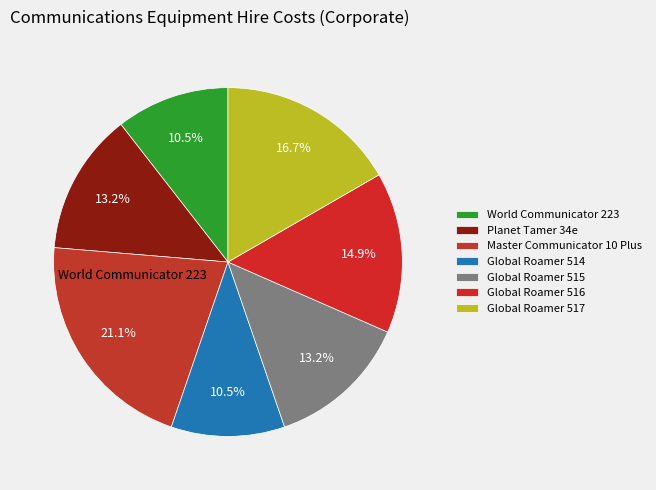

How many slices are in this pie chart?

7